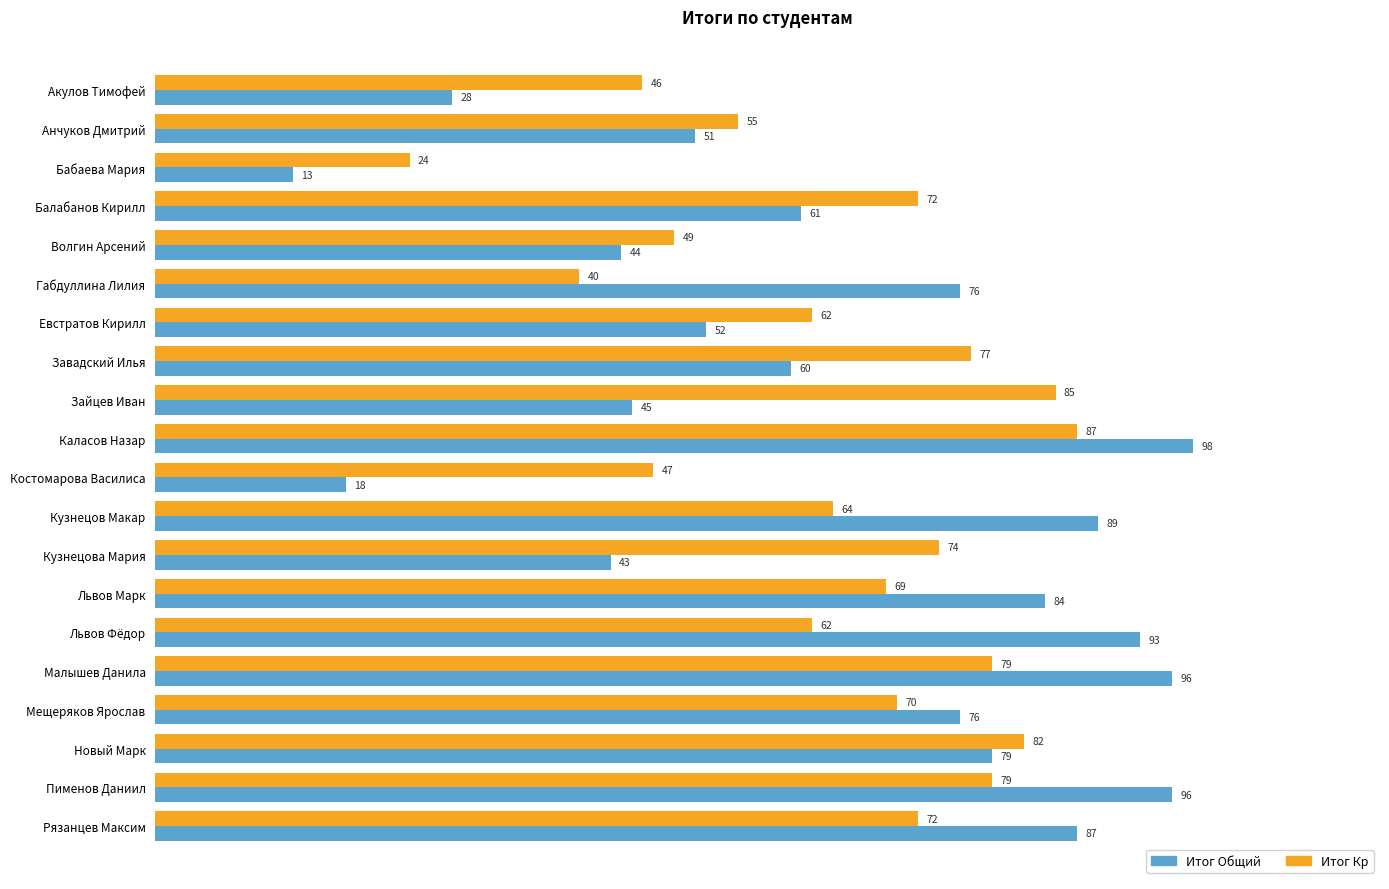

At Евстратов Кирилл, list the series in order from smallest to largest.

Итог Общий, Итог Кр